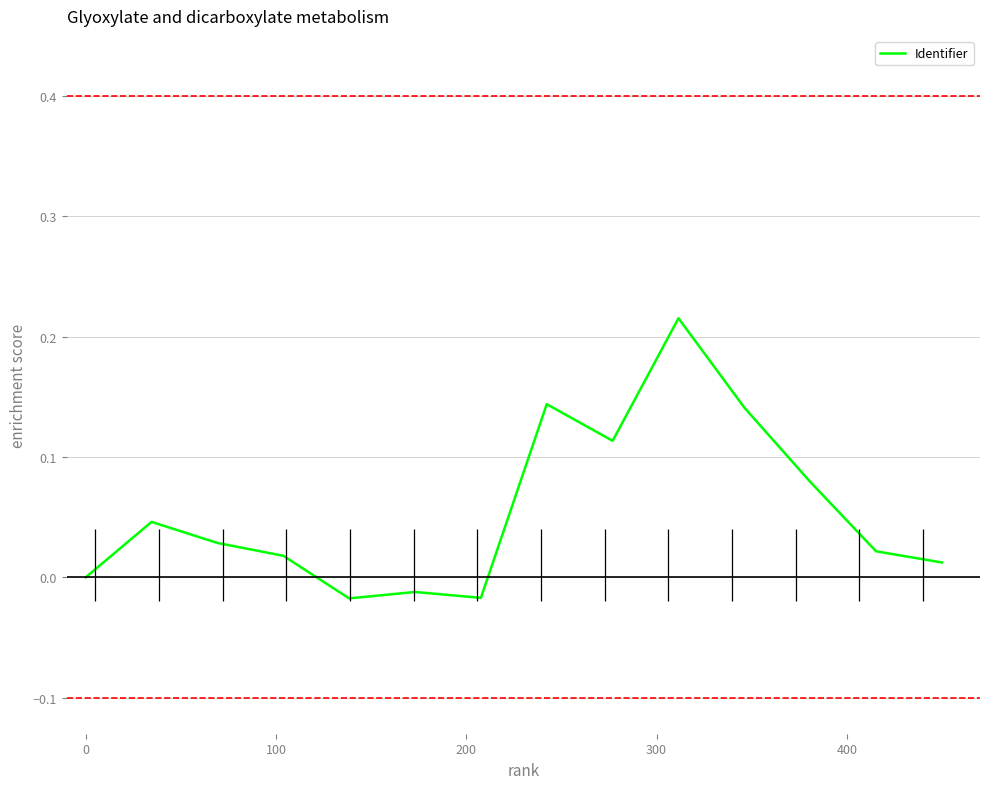

How many positive values are there?

10